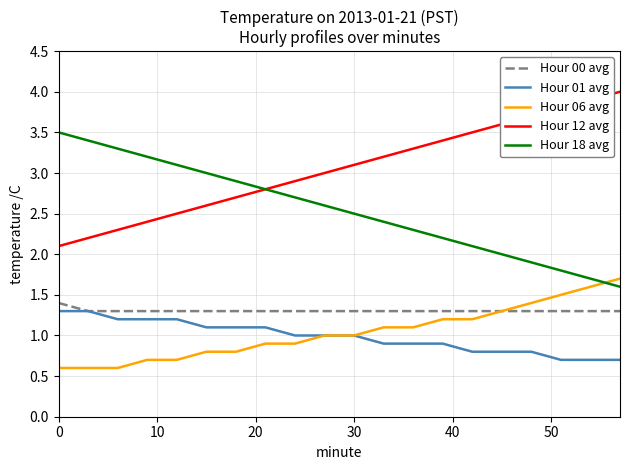

At how many categories does at least one series exceed 2?

20